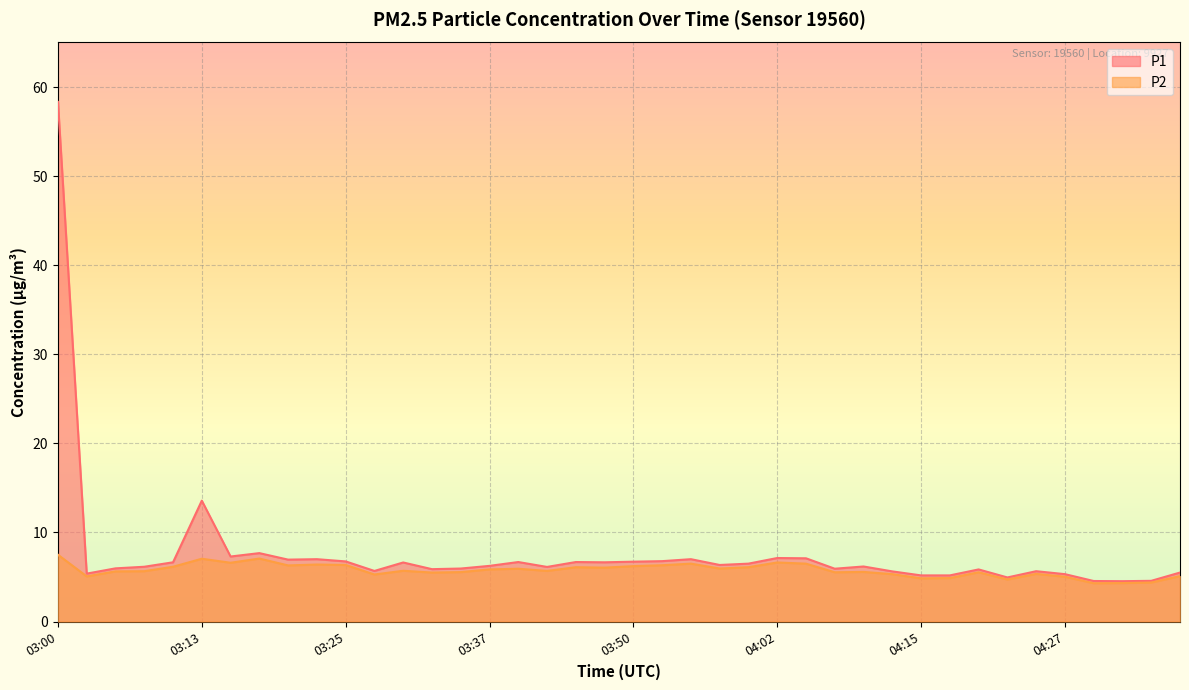

True or false: P1 and P2 cross at least once.

False